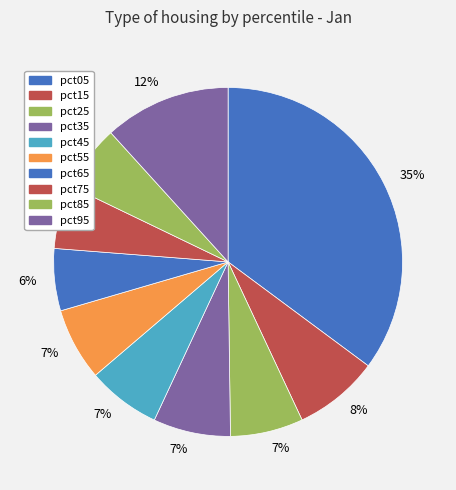

How many segments does this pie chart have?

10